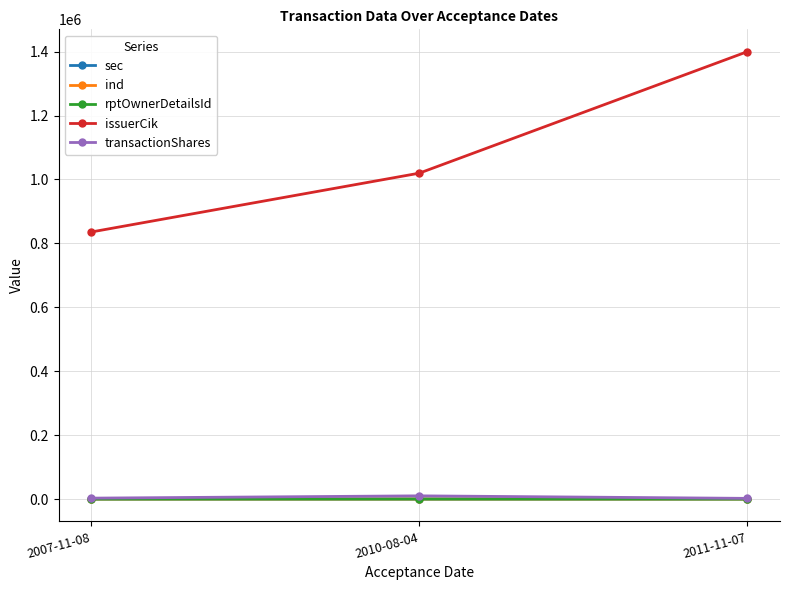

What are all the series names shown in the legend?

sec, ind, rptOwnerDetailsId, issuerCik, transactionShares